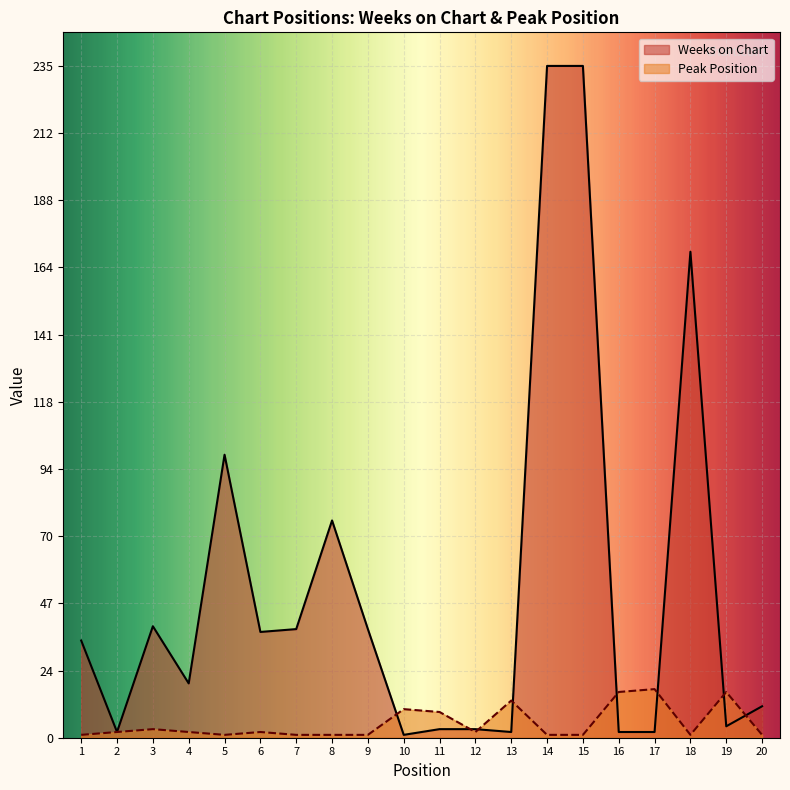

What is the total value across all series at 1?

35